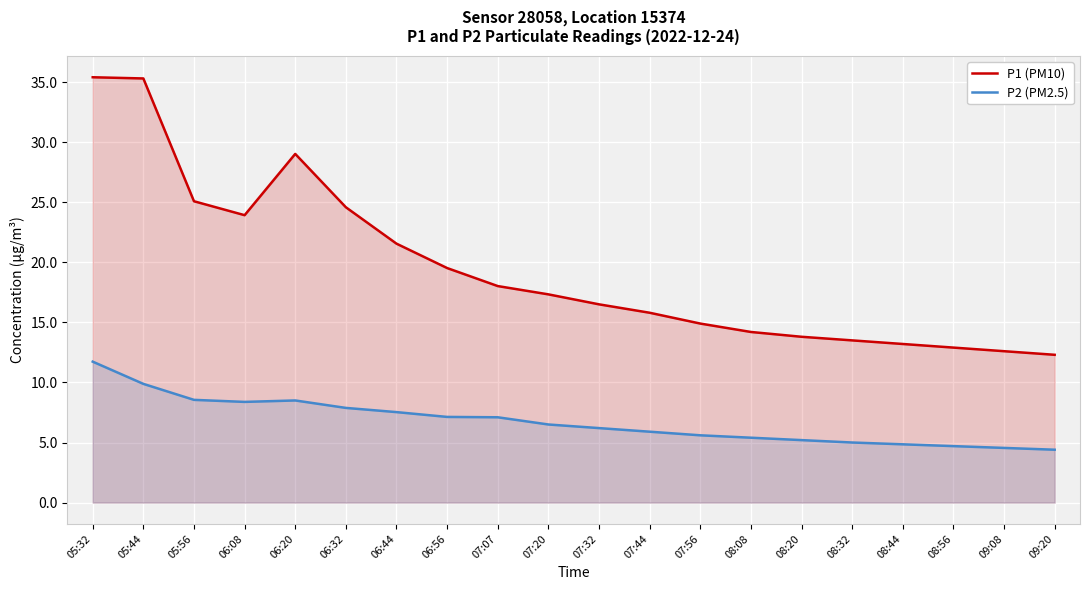

Reading right to left, what are all the values shown in this chart?

P1 (PM10): 09:20=12.3	09:08=12.6	08:56=12.9	08:44=13.2	08:32=13.5	08:20=13.8	08:08=14.2	07:56=14.9	07:44=15.8	07:32=16.5	07:20=17.3	07:07=18.0	06:56=19.5	06:44=21.6	06:32=24.6	06:20=29.0	06:08=23.9	05:56=25.1	05:44=35.3	05:32=35.4
P2 (PM2.5): 09:20=4.4	09:08=4.5	08:56=4.7	08:44=4.8	08:32=5.0	08:20=5.2	08:08=5.4	07:56=5.6	07:44=5.9	07:32=6.2	07:20=6.5	07:07=7.1	06:56=7.1	06:44=7.5	06:32=7.9	06:20=8.5	06:08=8.4	05:56=8.6	05:44=9.9	05:32=11.7